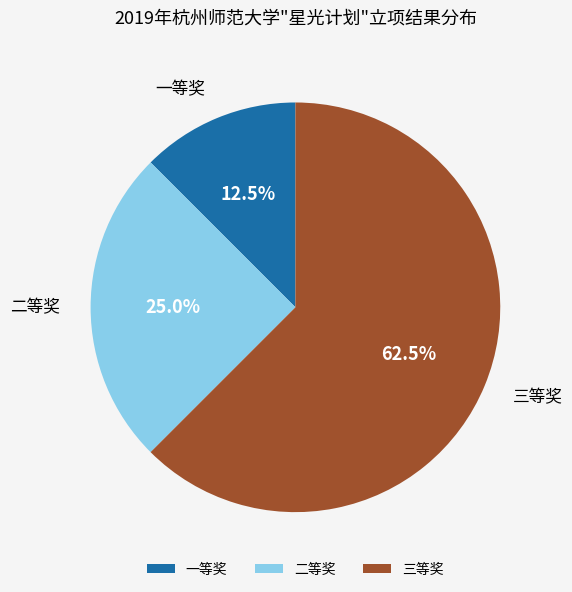

Rank the categories by value from lowest to highest.

一等奖, 二等奖, 三等奖